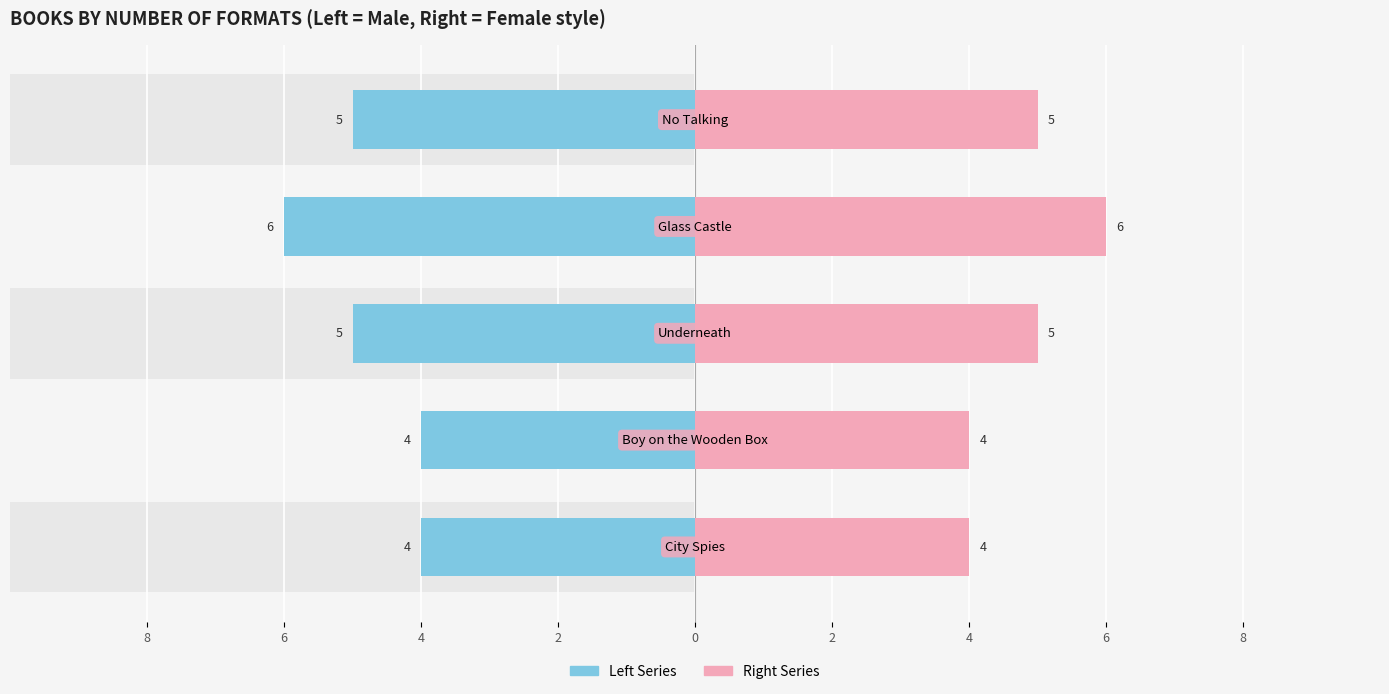

Reading right to left, extract all data points from this chart.

Number of Formats (Left): 0=-5	2=-6	4=-5	6=-4	8=-4
Number of Formats (Right): 0=5	2=6	4=5	6=4	8=4